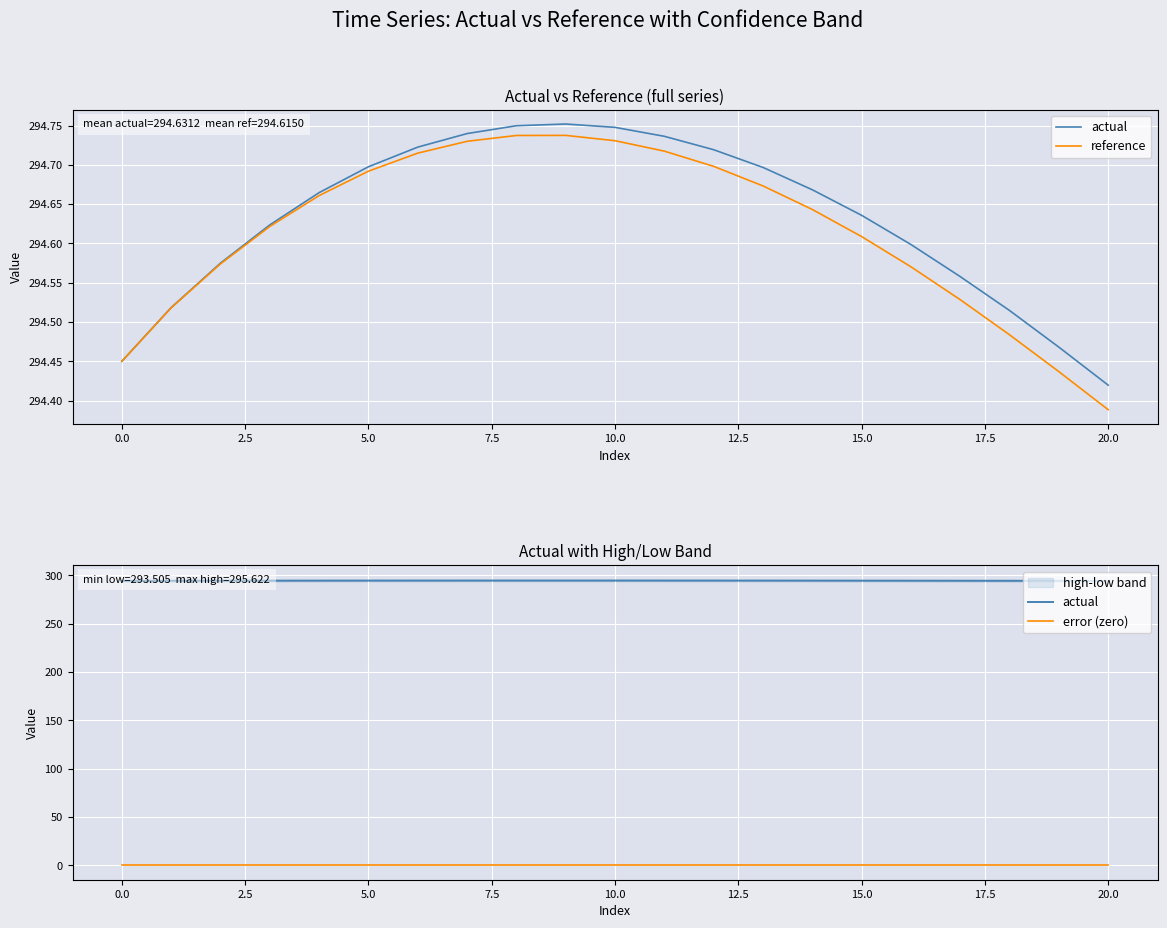

True or false: reference and error (zero) intersect in this chart.

False